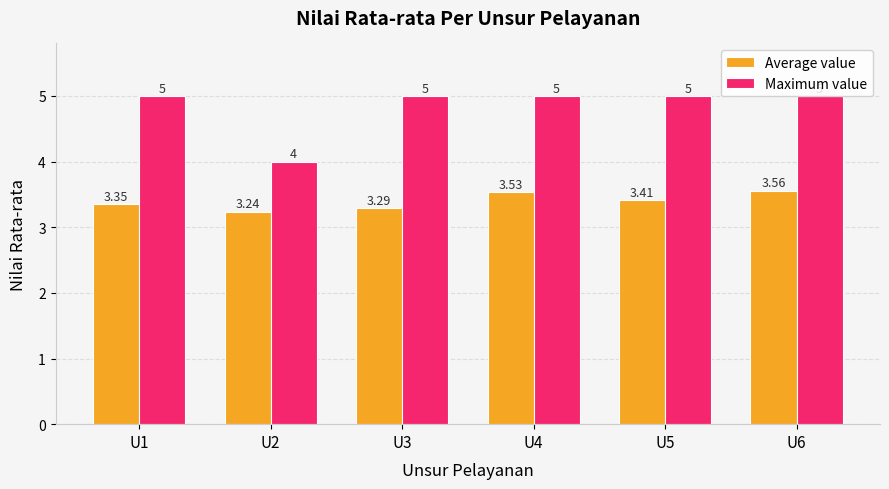

The Average value series shows 3.3 at U3. True or false?

True